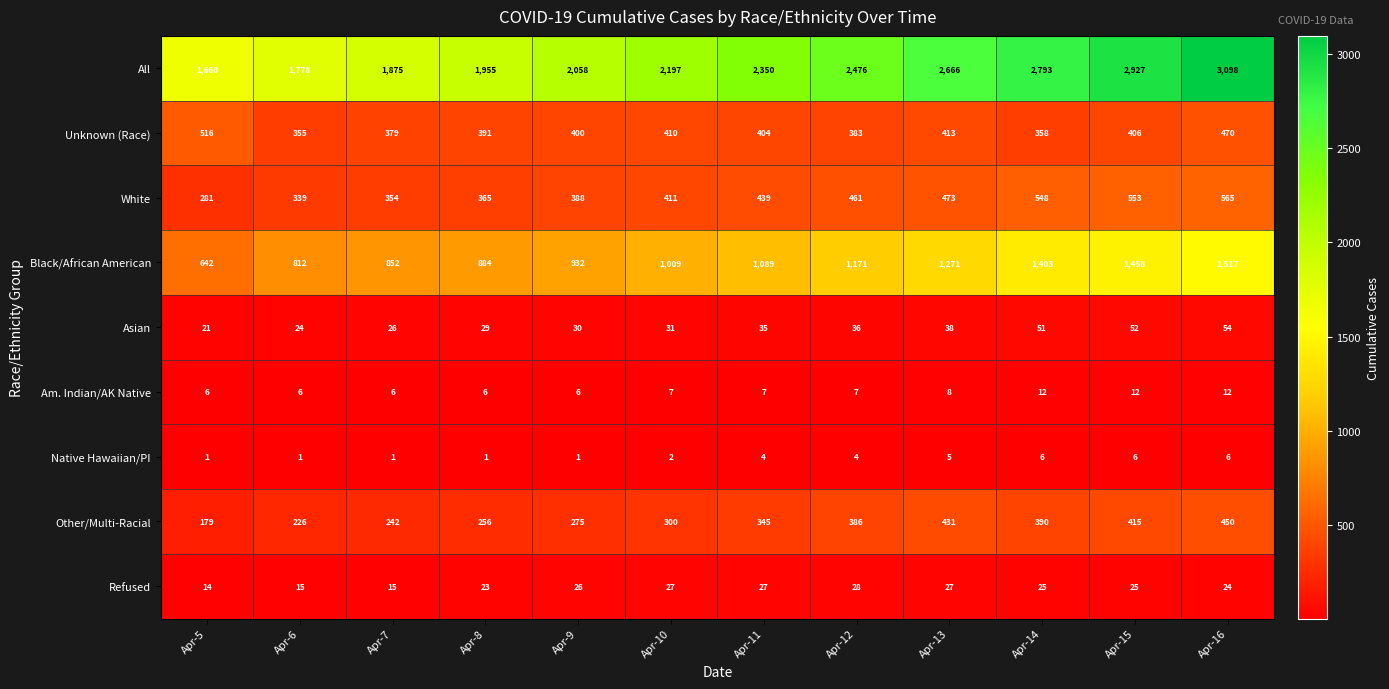

Rank the series at Apr-8 from highest to lowest value.

All, Black/African American, Unknown (Race), White, Other/Multi-Racial, Asian, Refused, Am. Indian/AK Native, Native Hawaiian/PI